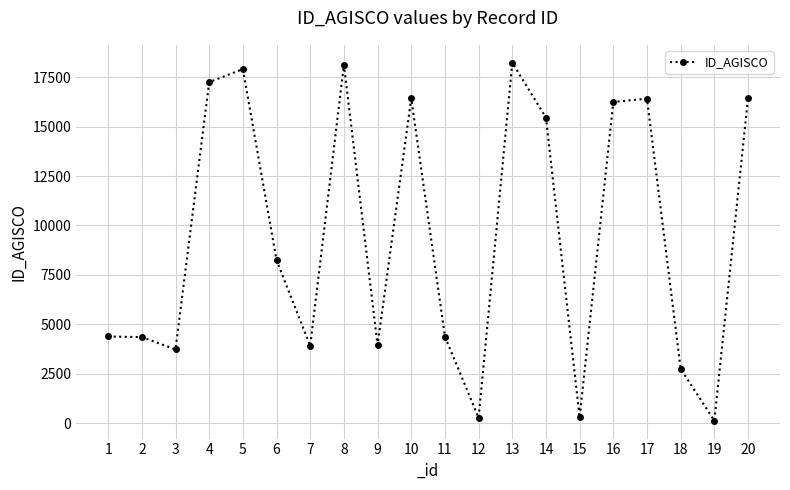

The value at 13 is 24559. True or false?

False